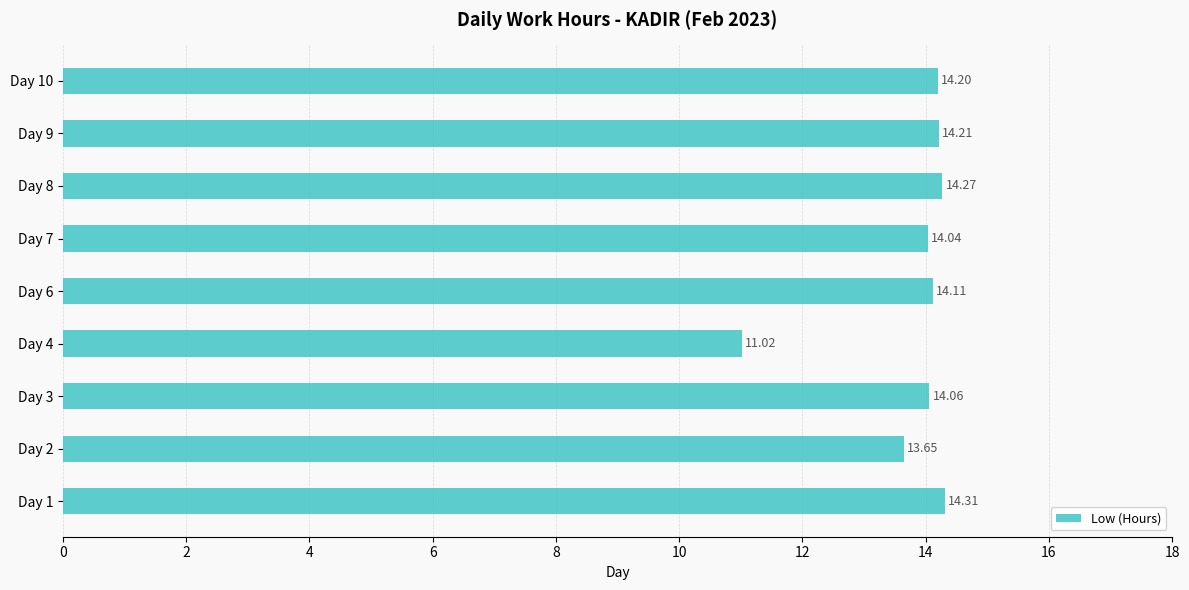

Approximately how many times larger is the value at Day 7 compared to Day 9?

1.0